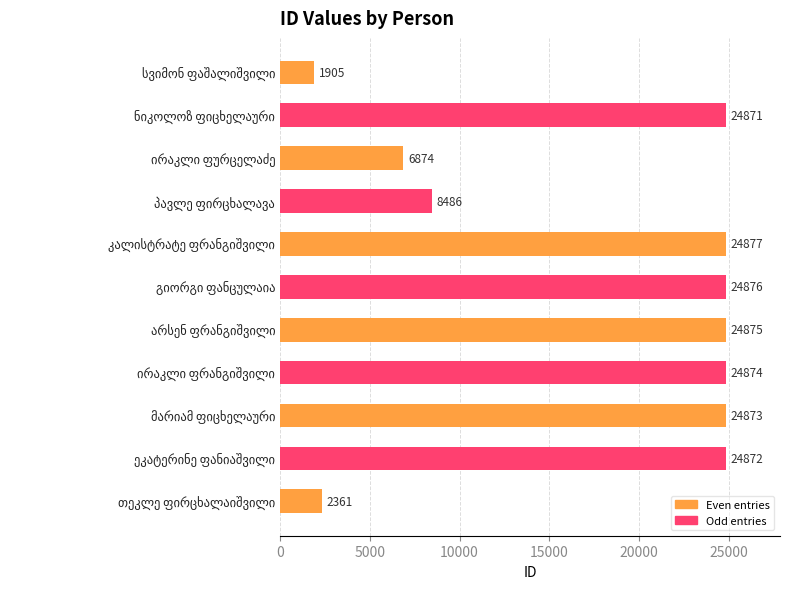

What is the difference between the maximum and minimum values?

22972